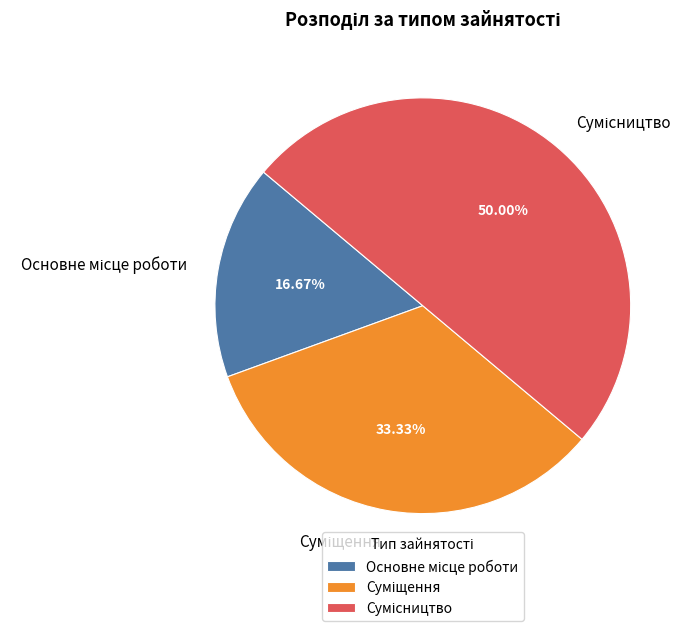

To the nearest percent, what percentage of the pie is Суміщення?

33%